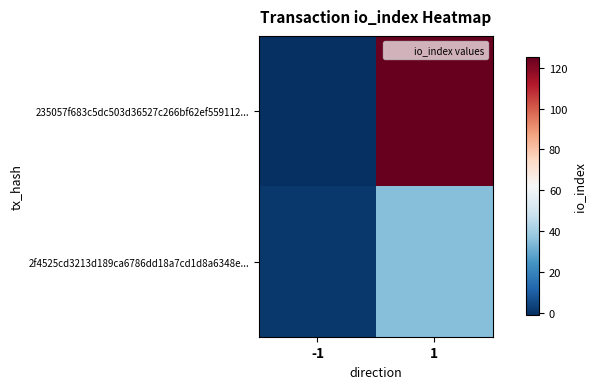

What is the difference between the highest and lowest values at 1?

90